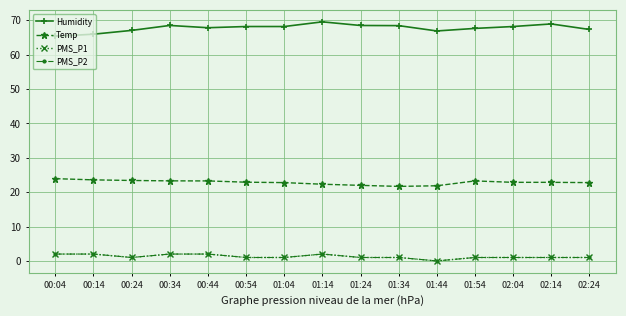

What is the label of the 13th point from the right?

00:24